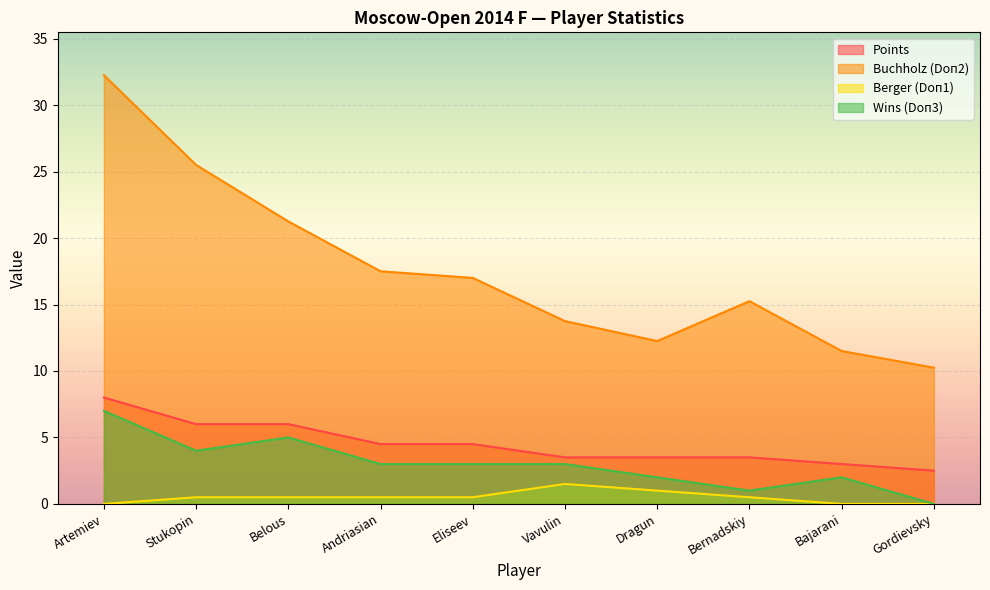

At which category is the sum across all series the highest?

Artemiev